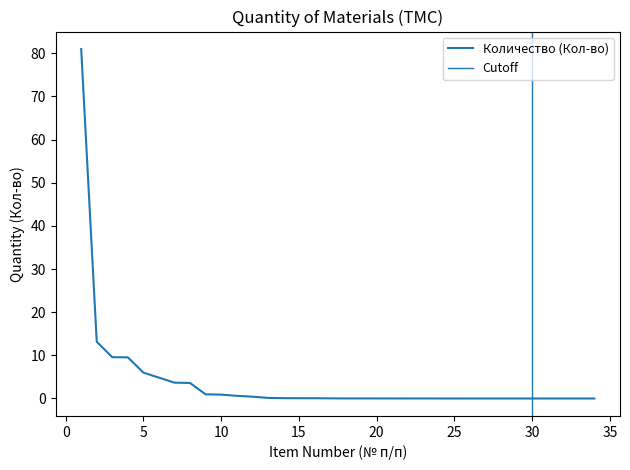

Is it true that the value at 34 is 0.0?

True